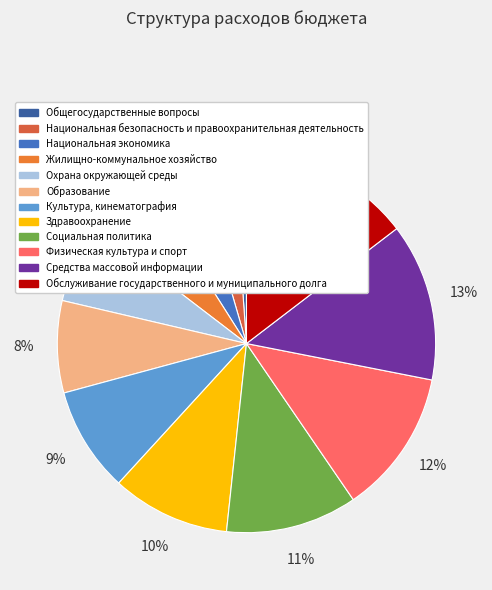

How many slices are in this pie chart?

12